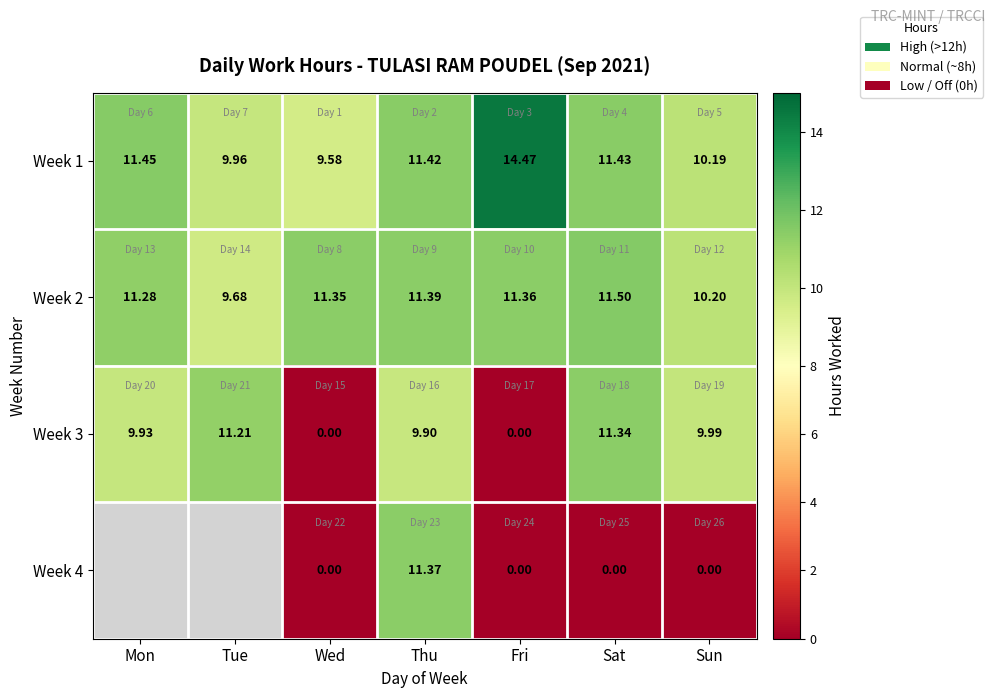

Is it true that Week 3 equals 14.8 at Thu?

False